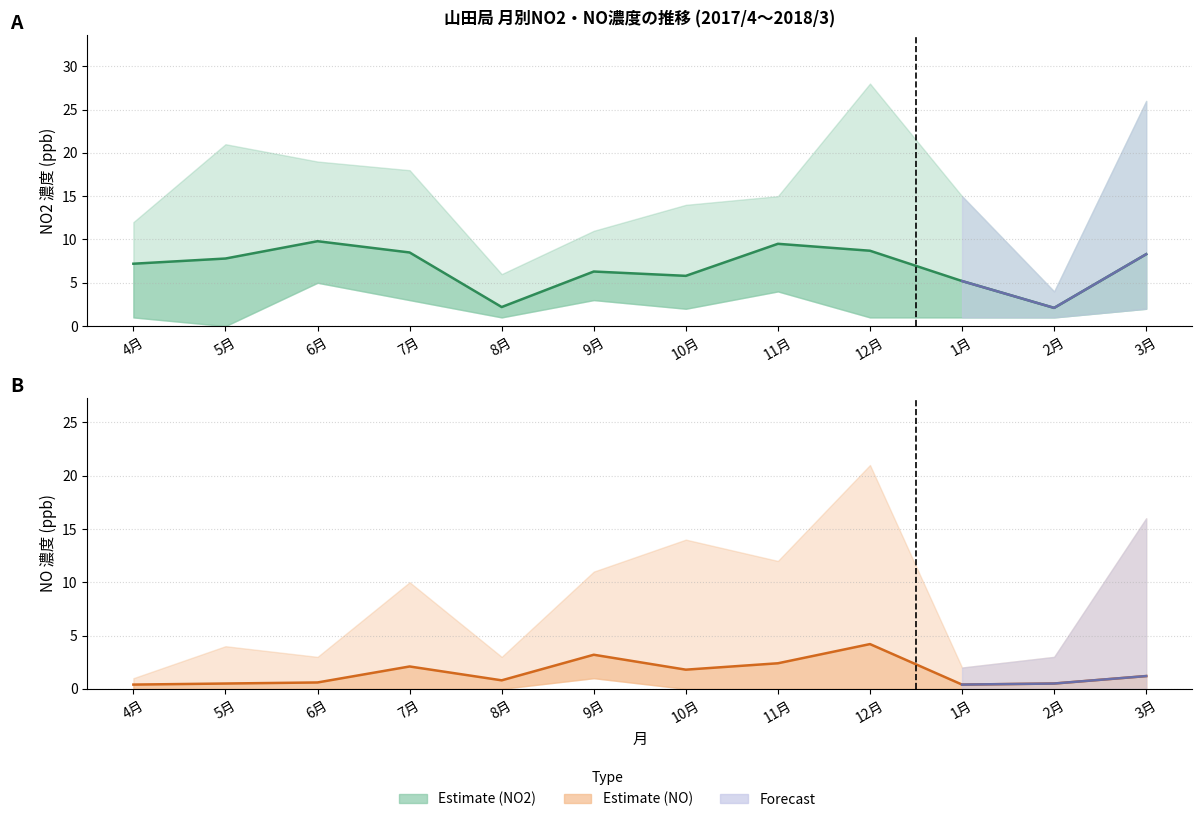

How many lines are shown in the chart?

2